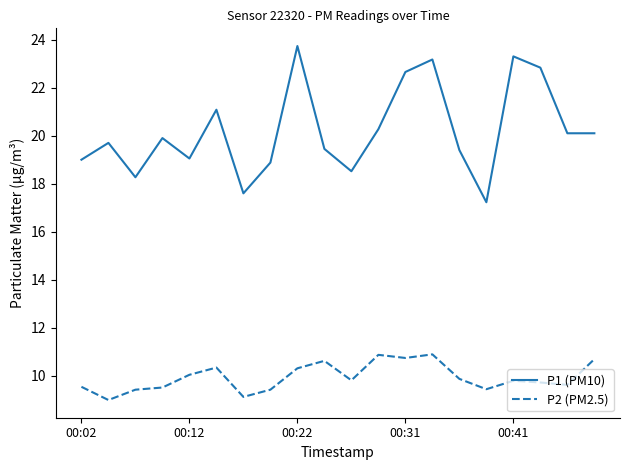

True or false: P2 (PM2.5) and P1 (PM10) cross at least once.

False